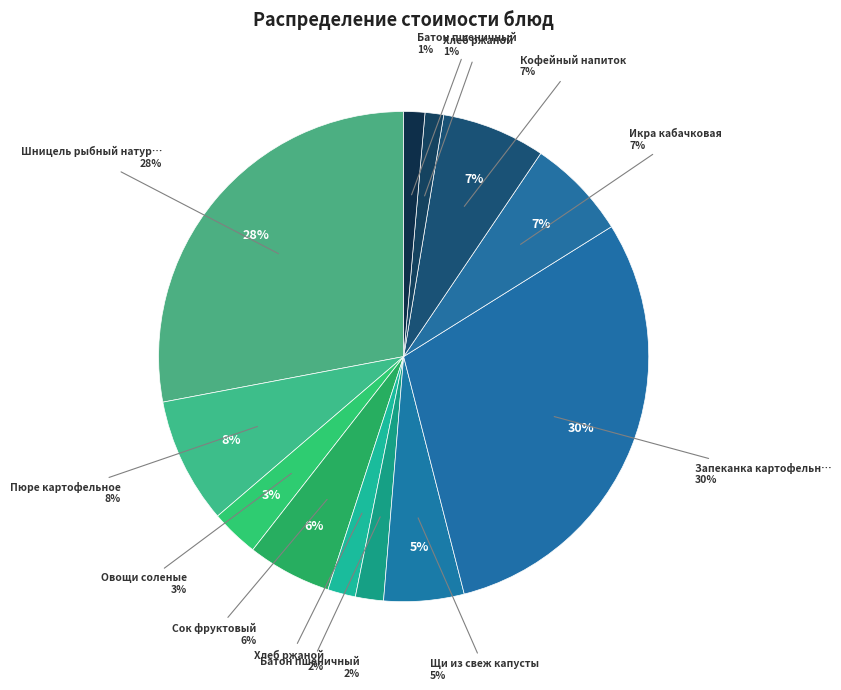

What percentage do Батон пшеничный (обед) and Сок фруктовый together represent?

6.9%